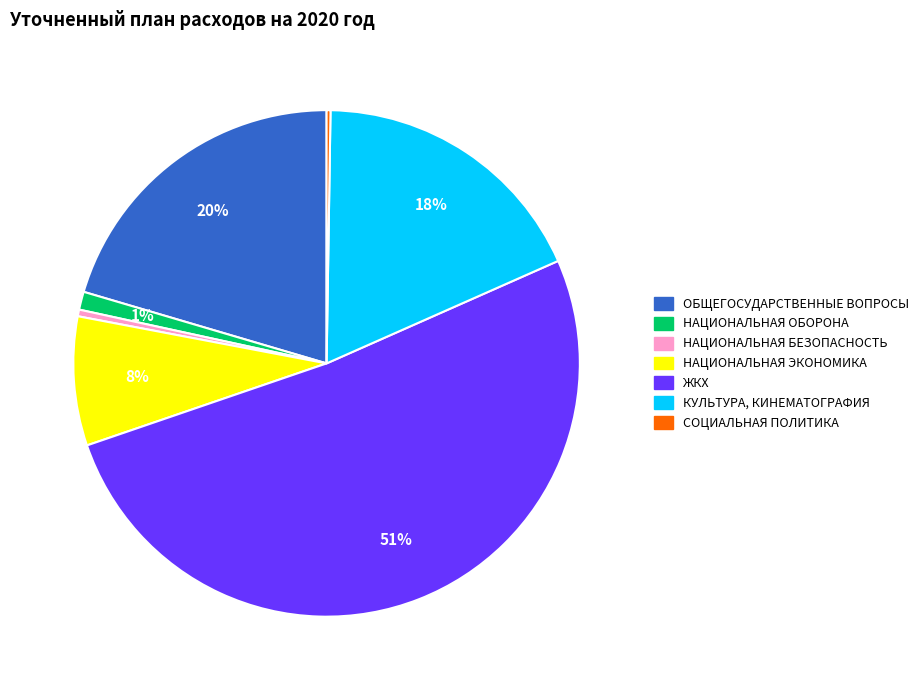

To the nearest percent, what is the average slice percentage?

14%